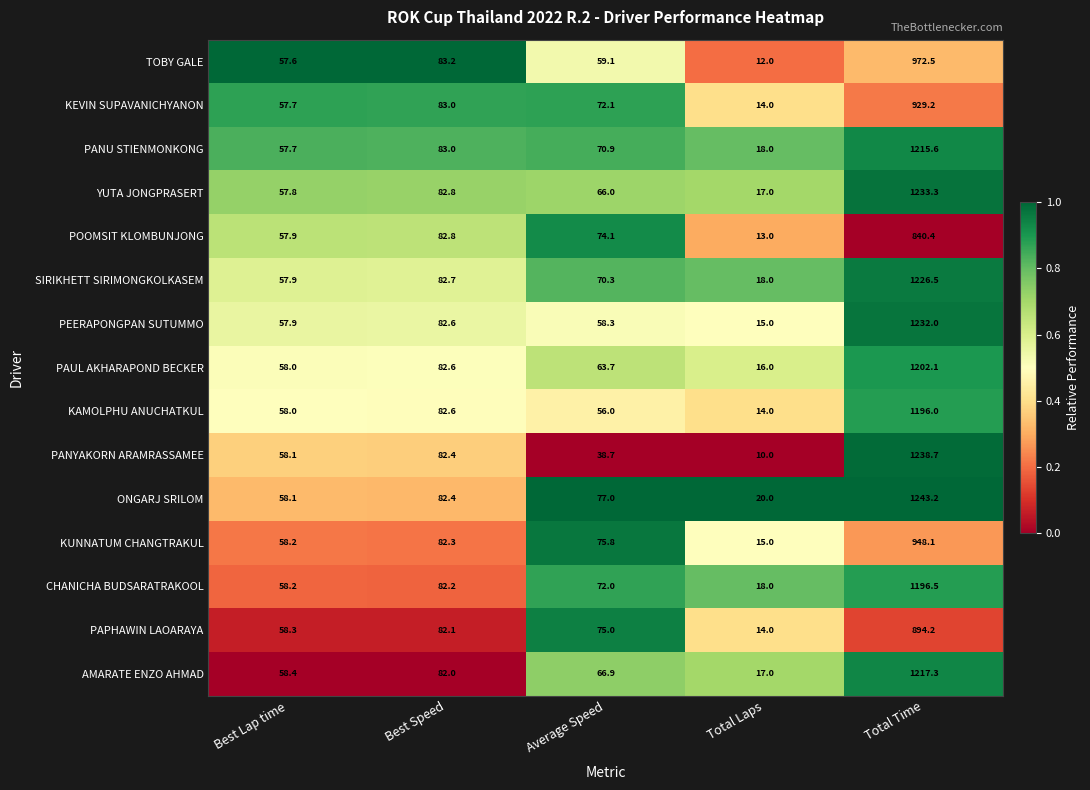

What is the average value of the YUTA JONGPRASERT series?

291.4